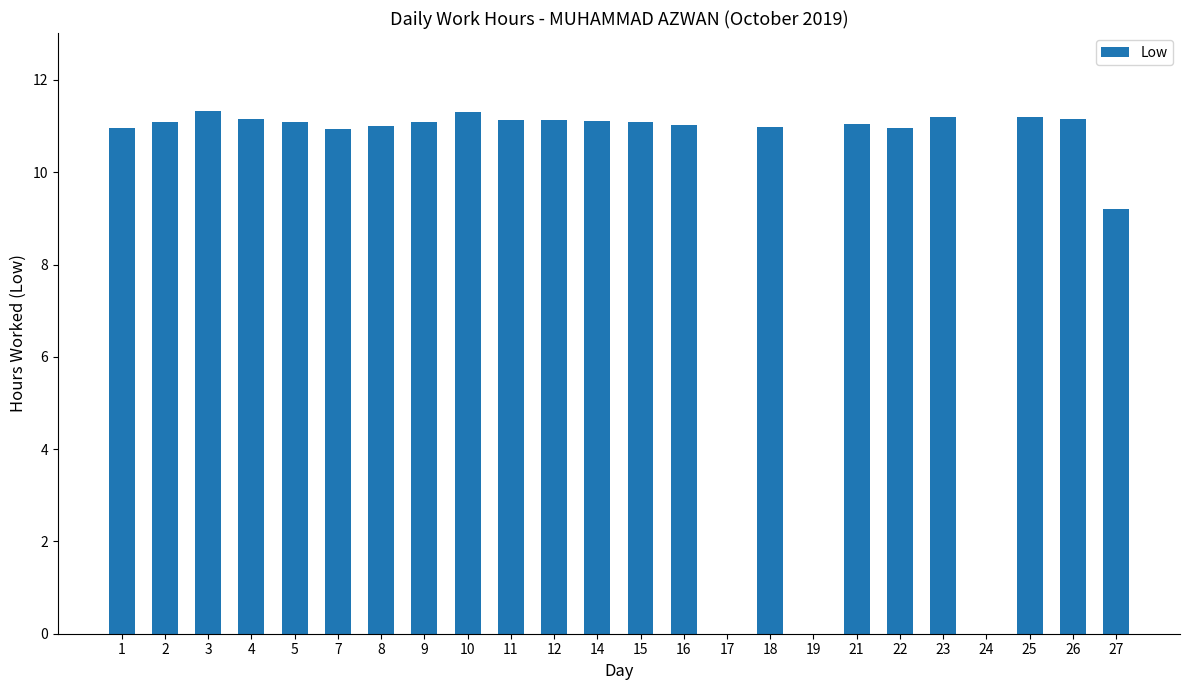

The chart shows a value of 11.1 at 2. True or false?

True